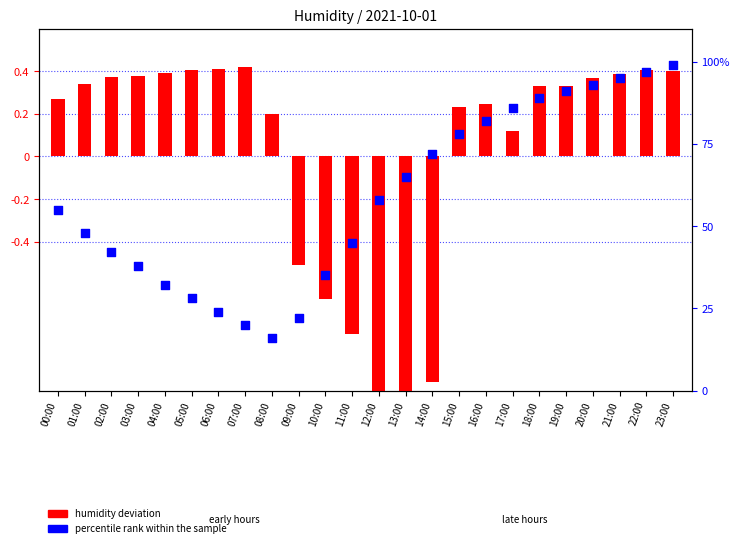

What are all the series names shown in the legend?

humidity deviation, percentile rank within the sample